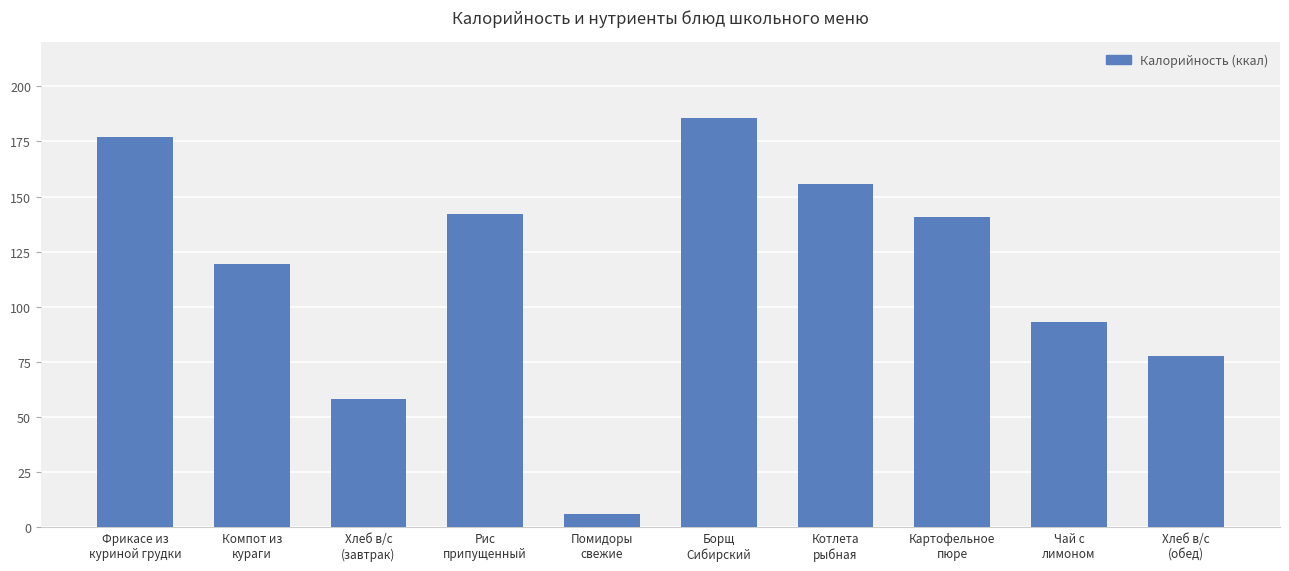

Reading right to left, what are all the values shown in this chart?

77.8	93.0	140.5	155.7	185.7	5.9	142.0	58.4	119.5	177.0